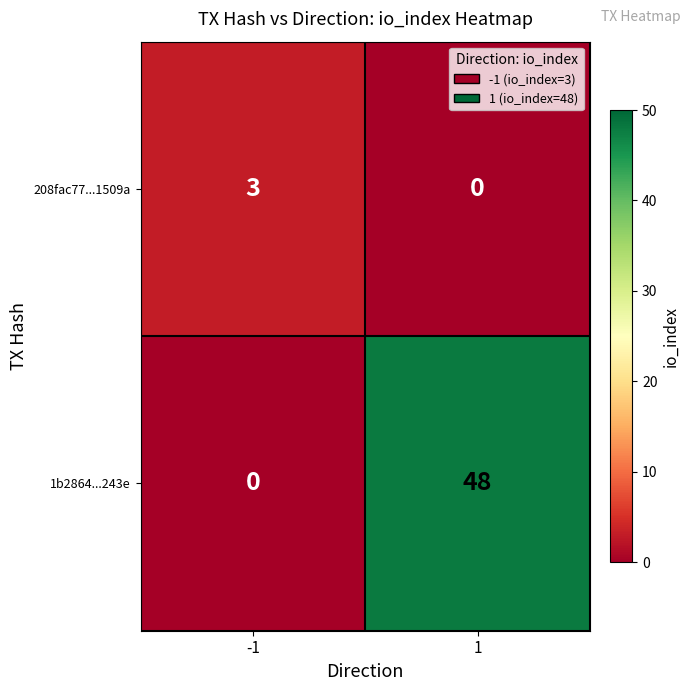

Which series has the widest spread of values?

1b2864...243e